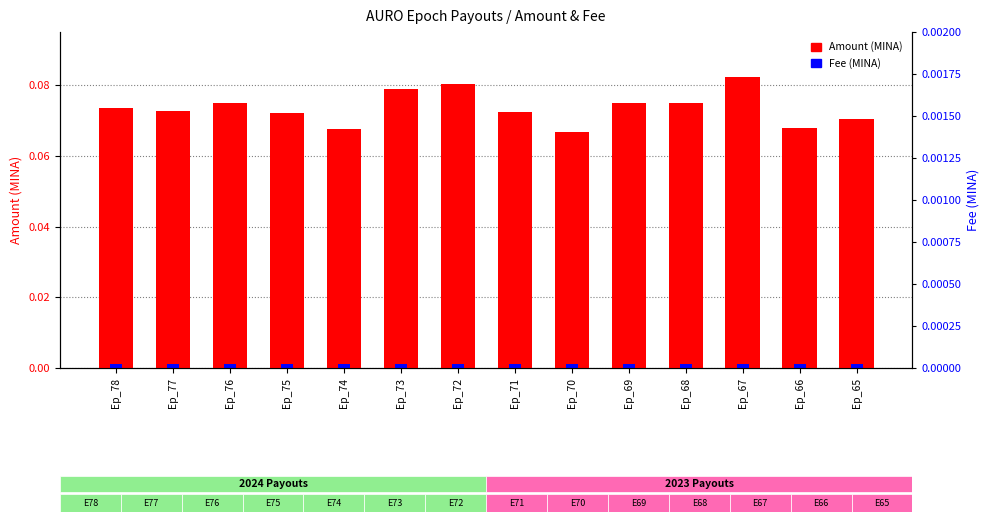

Which series has the widest spread of values?

Amount (MINA)